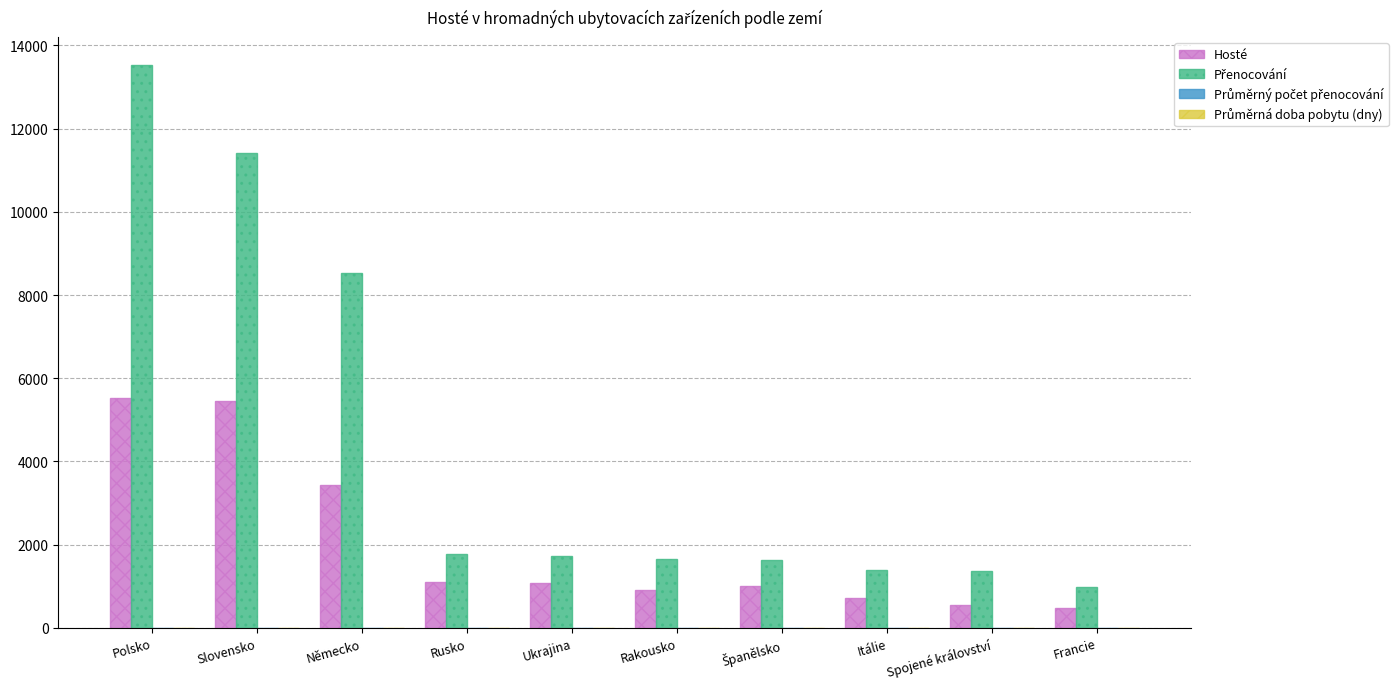

At which category is the sum across all series the highest?

Polsko